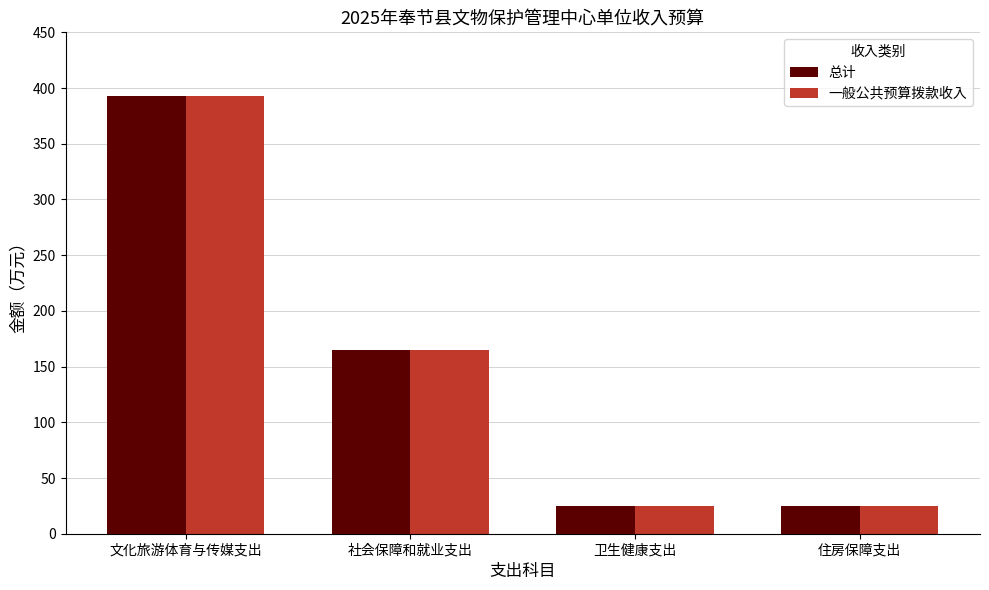

What is the label of the 2nd bar from the left?

社会保障和就业支出